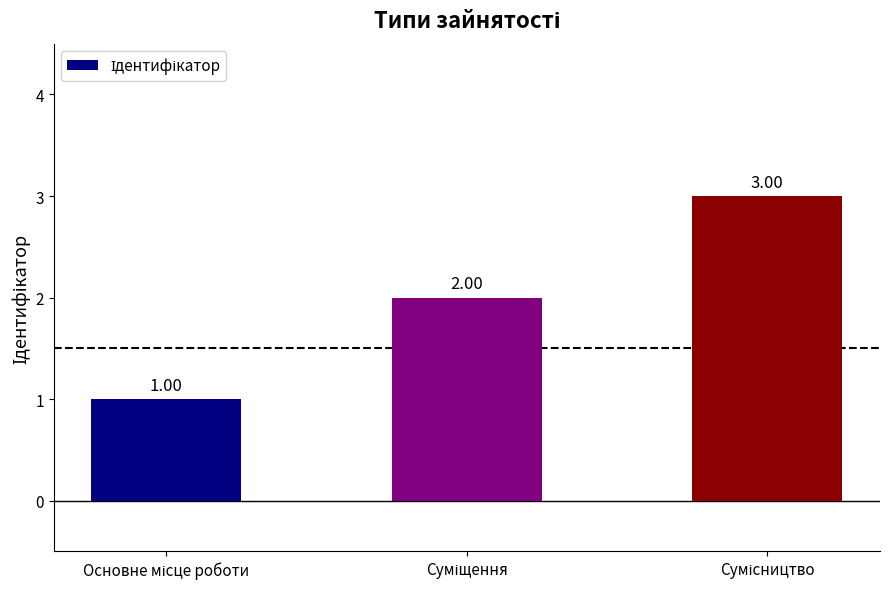

Approximately how many times larger is the value at Суміщення compared to Основне місце роботи?

2.0